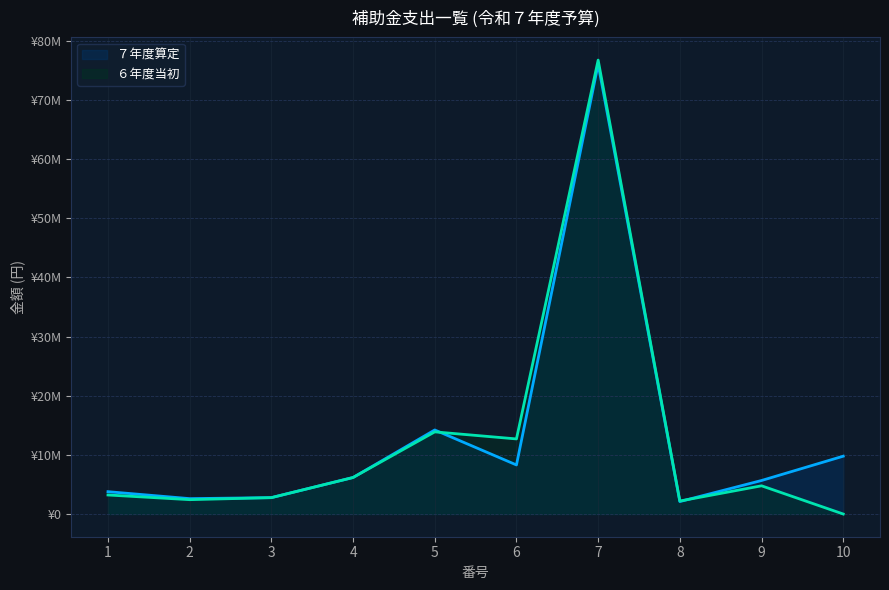

At which category is the sum across all series the highest?

7